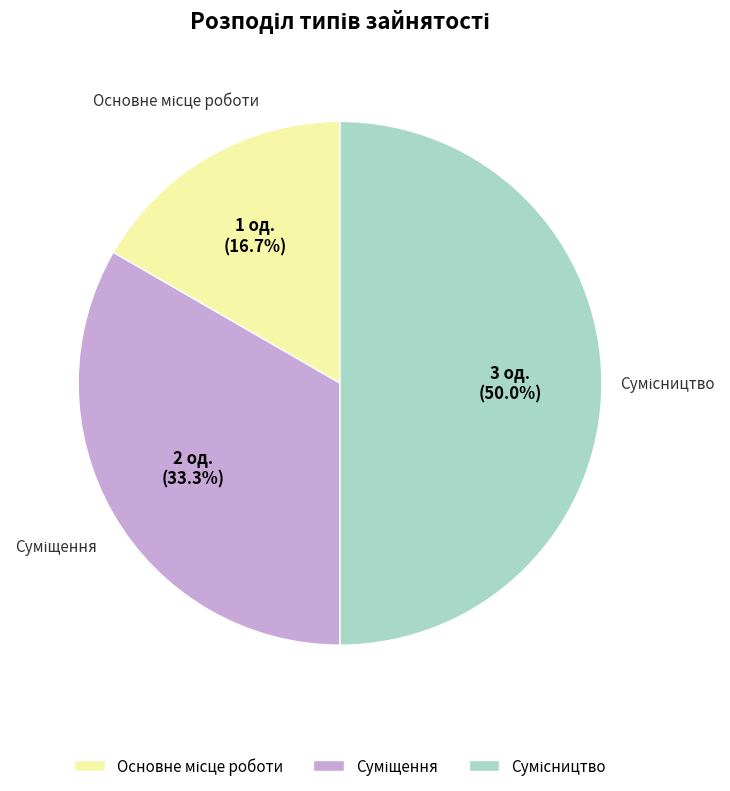

Which slice is the smallest?

Основне місце роботи